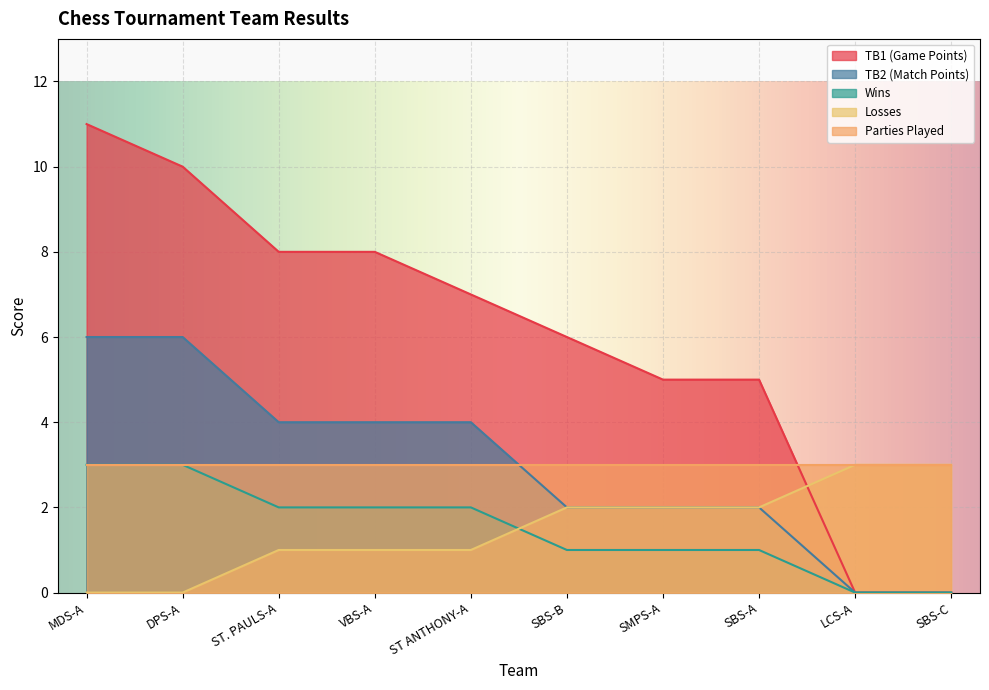

What is the label of the 5th point from the left?

ST ANTHONY-A